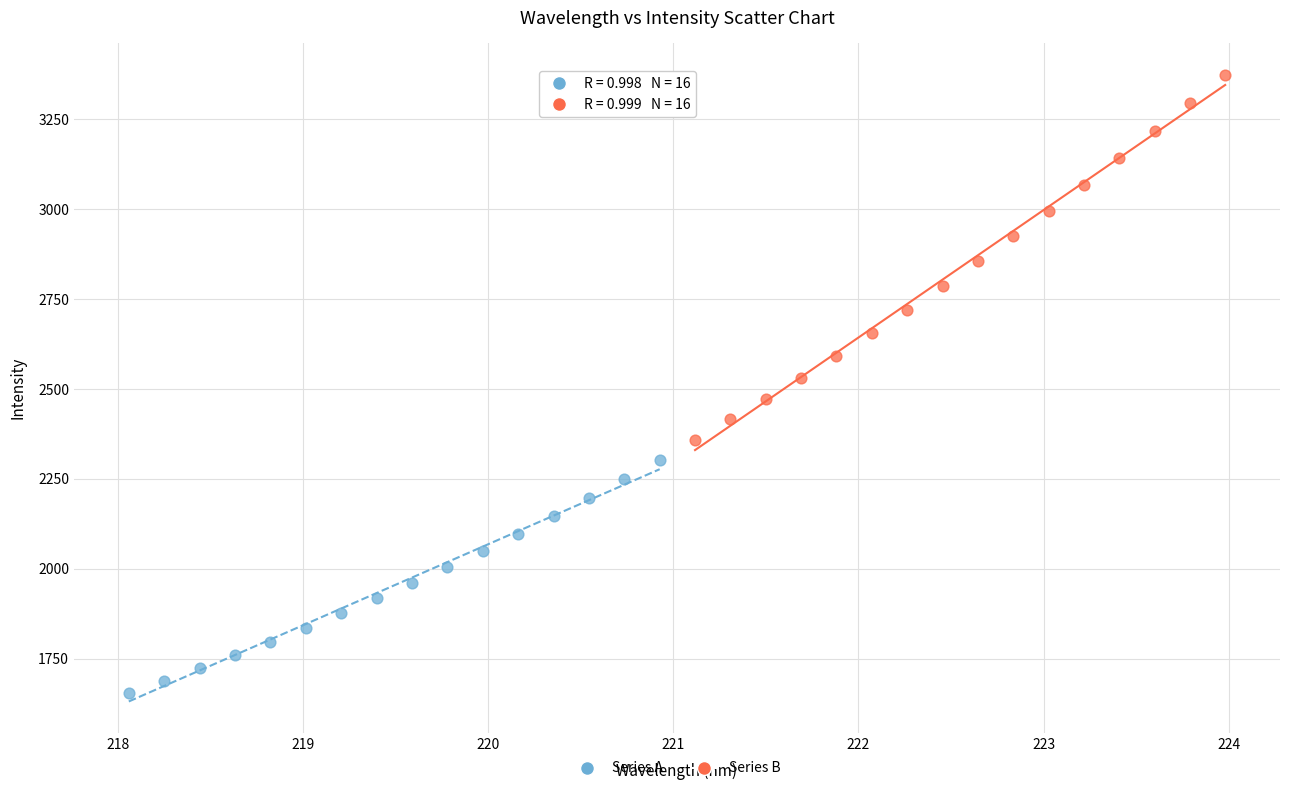

Which series has the widest spread of Y values?

Series B